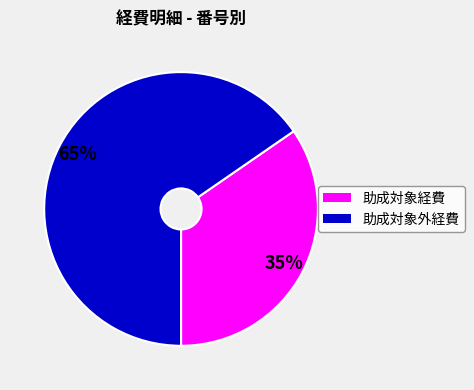

To the nearest percent, what is the average slice percentage?

50%